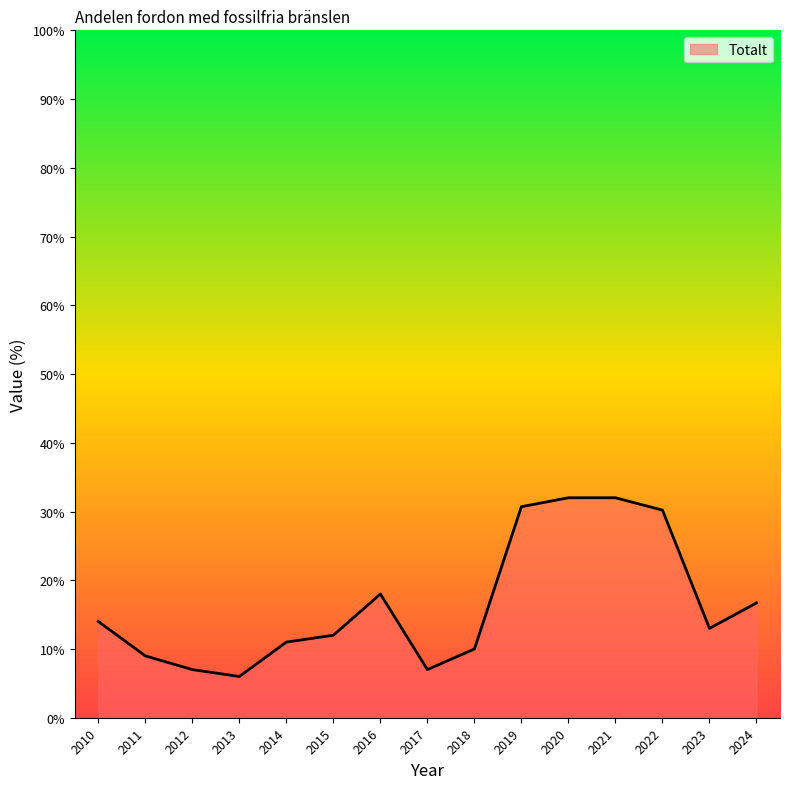

Read the value at 2016.

18.0